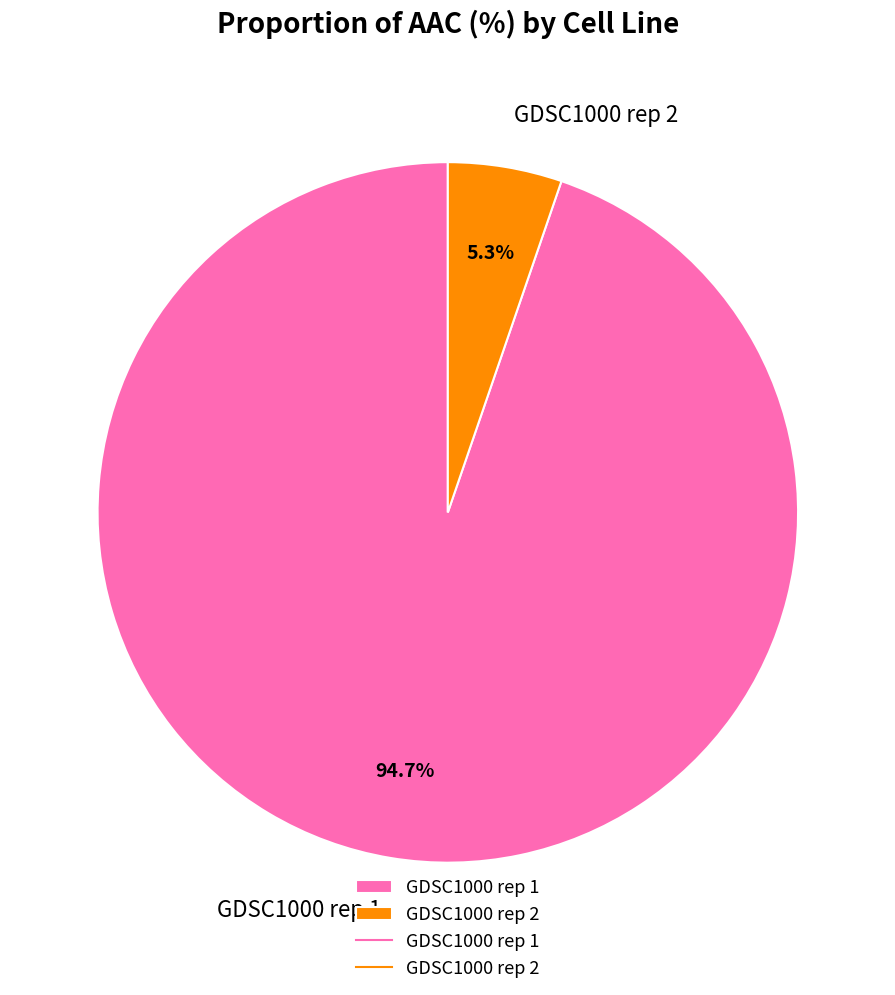

How many slices are in this pie chart?

2